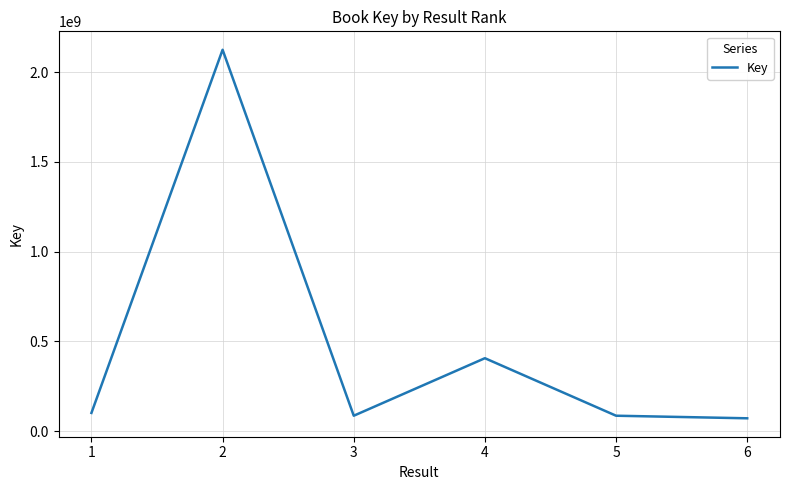

What is the greatest value displayed?

2125508512